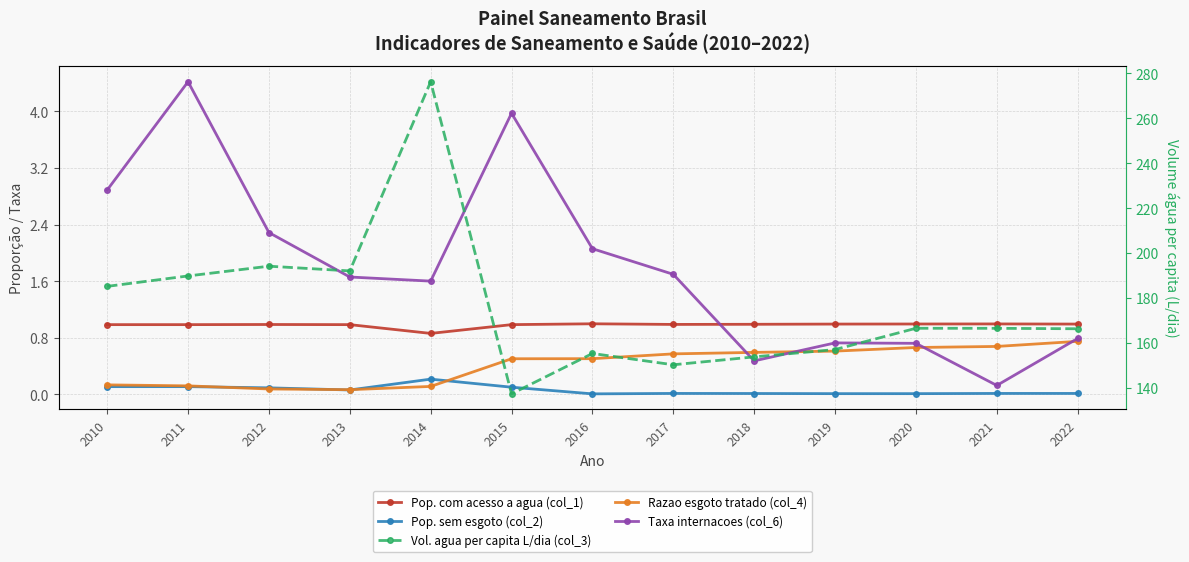

What is the value of the Razao esgoto tratado (col_4) point at the 7th from the left?

0.5